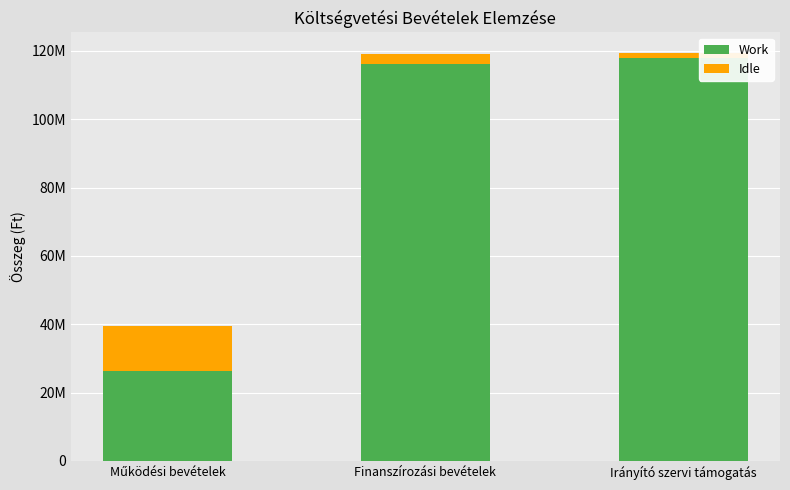

Are the bars horizontal?

No